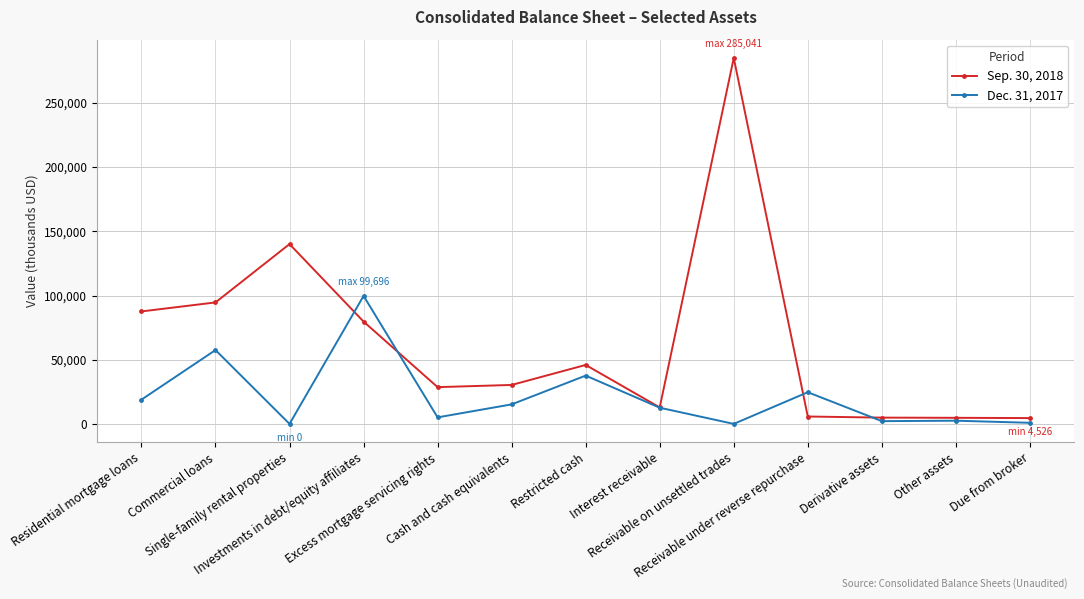

True or false: Sep. 30, 2018 has more than 2 points higher than both neighbors.

True